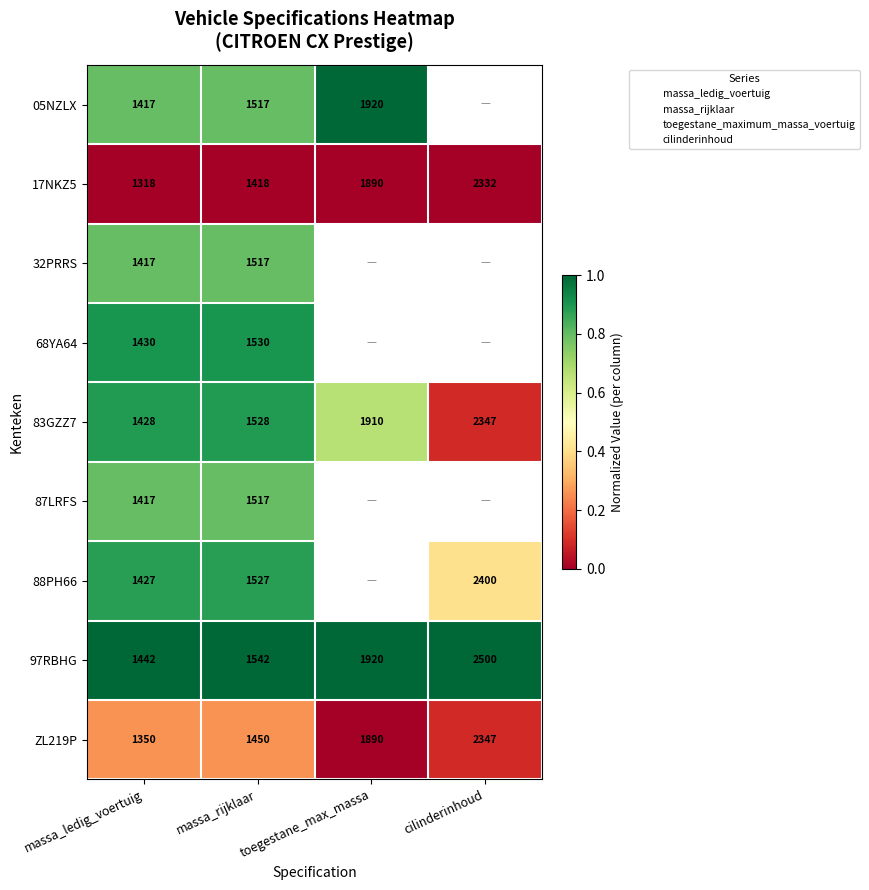

Is the value of 97RBHG at massa_rijklaar greater than the value of 05NZLX at massa_rijklaar?

Yes